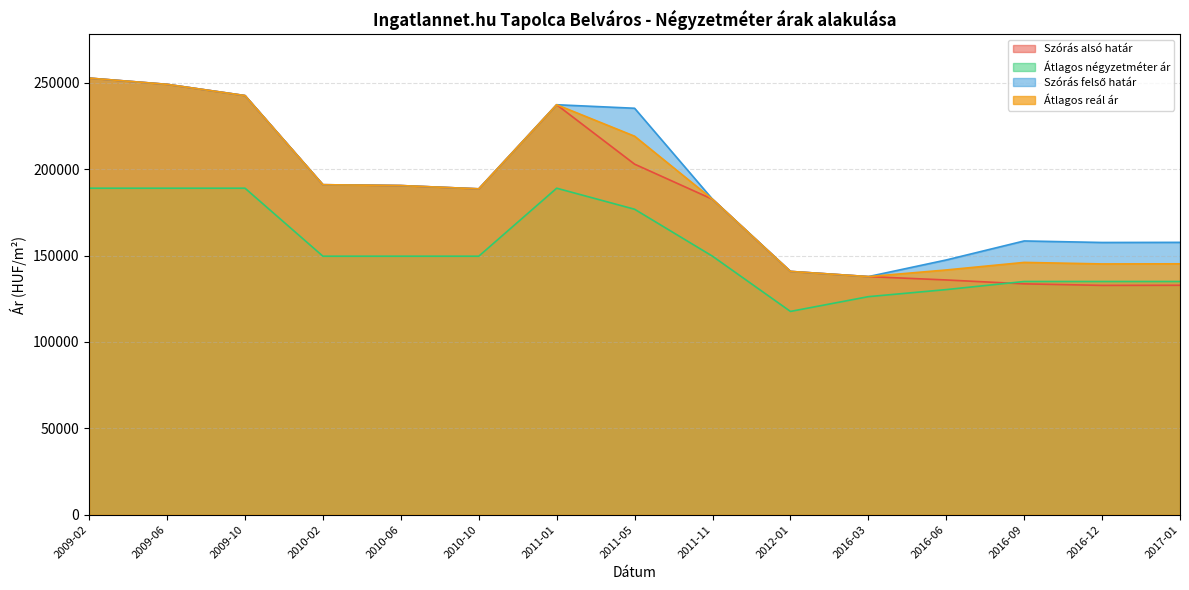

True or false: Átlagos reál ár has more than 0 interior local peaks.

True